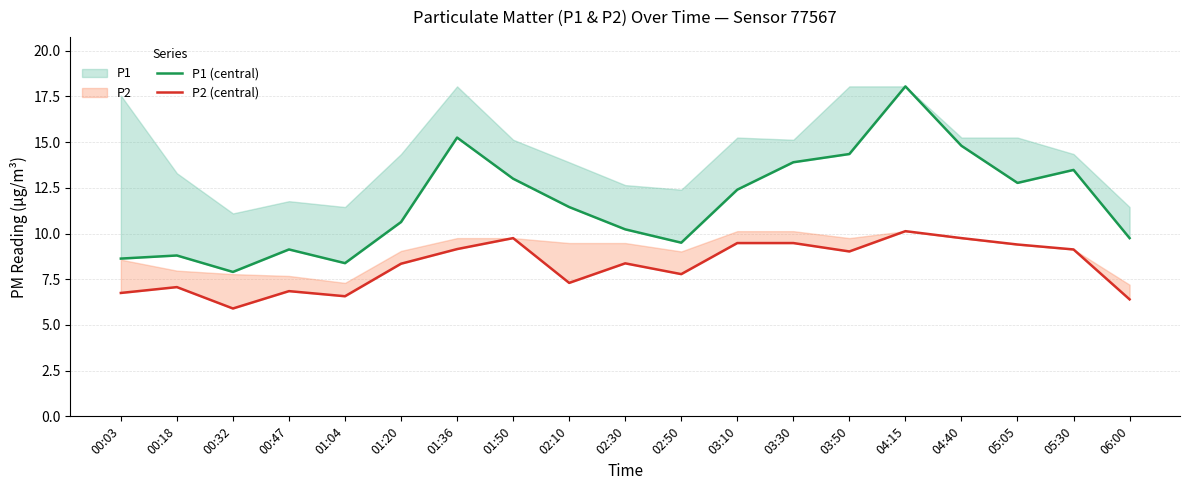

Read the P2 (central) value at 04:40.

9.8